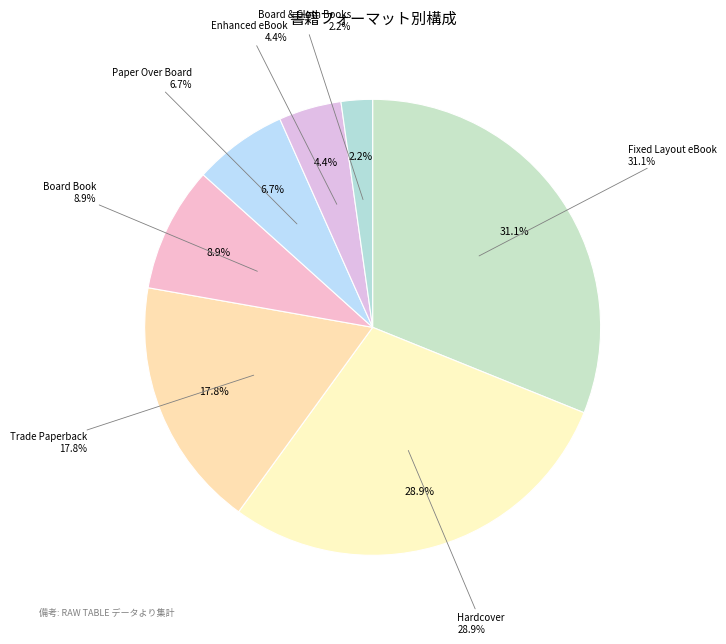

What percentage is NOT represented by Board & Cloth Books?

97.8%